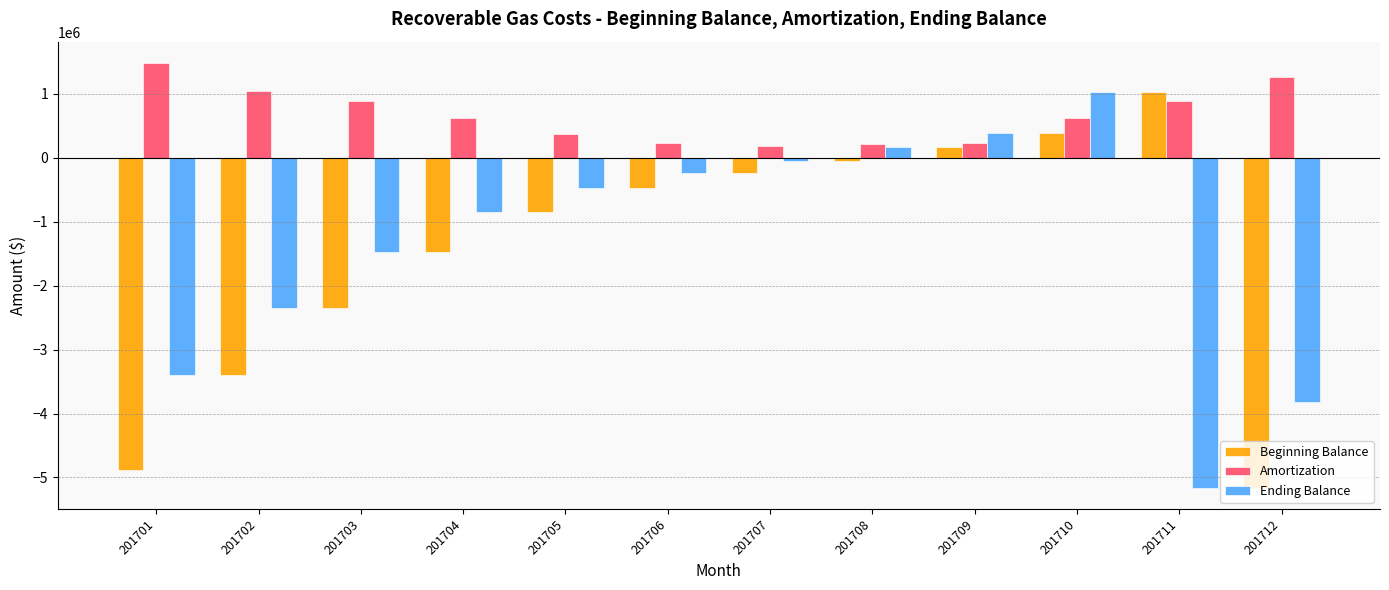

How many data points in Amortization are less than 629393?

6